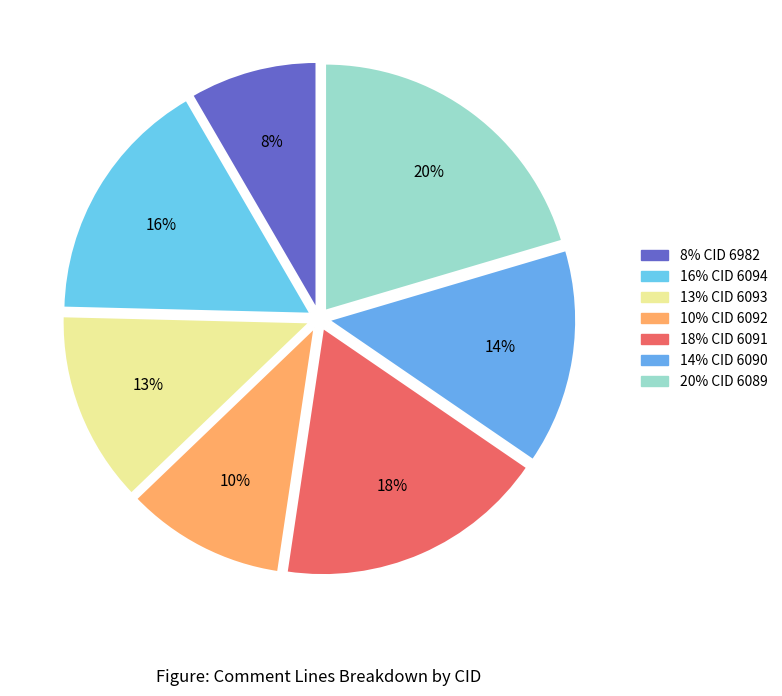

How many segments does this pie chart have?

7